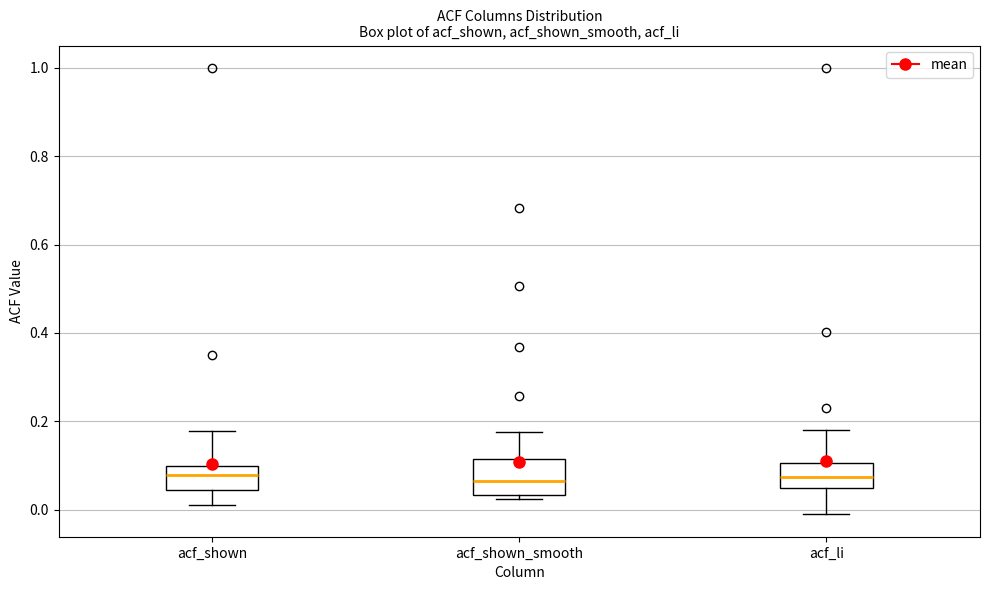

Reading left to right, transcribe this box plot: for each box, give where its median line is, the range the box spans, and where its two whiskers end, as read against the y-axis. The values are not printed on the chart, so give them approximately, as read against the axis.

acf_shown: median 0.08, box 0.04 to 0.10, whiskers 0.02 to 0.18
acf_shown_smooth: median 0.06, box 0.04 to 0.12, whiskers 0.02 to 0.18
acf_li: median 0.08, box 0.04 to 0.10, whiskers -0.02 to 0.18